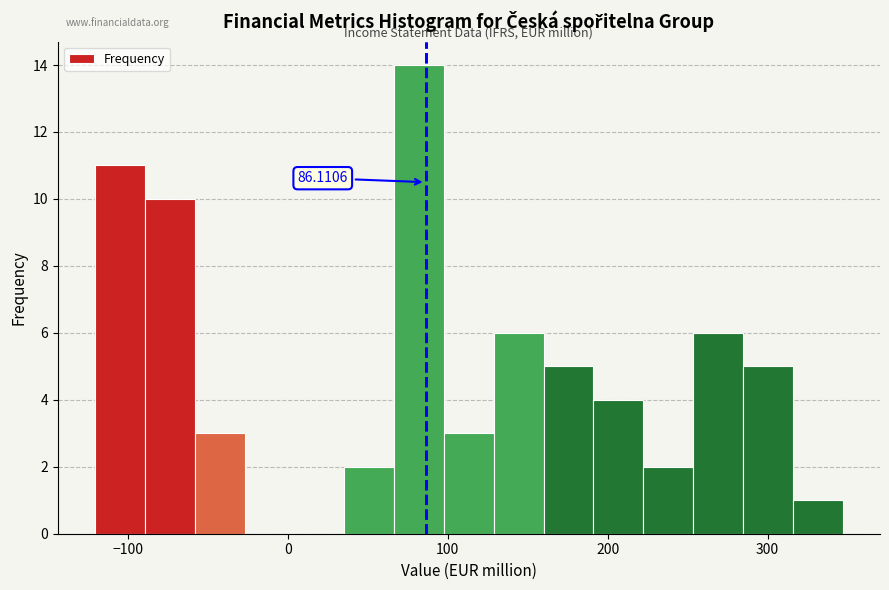

Around what value on the x-axis is the tallest bar? Give the approximate position of its centre, as read against the axis.

80